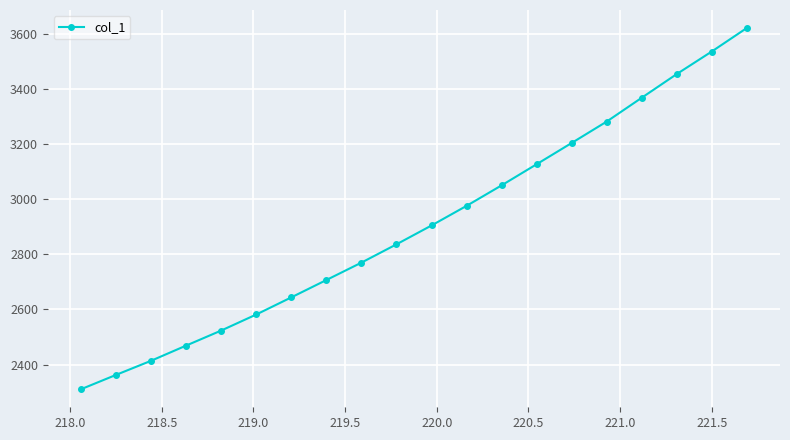

What is the maximum value shown in the chart?

3620.9